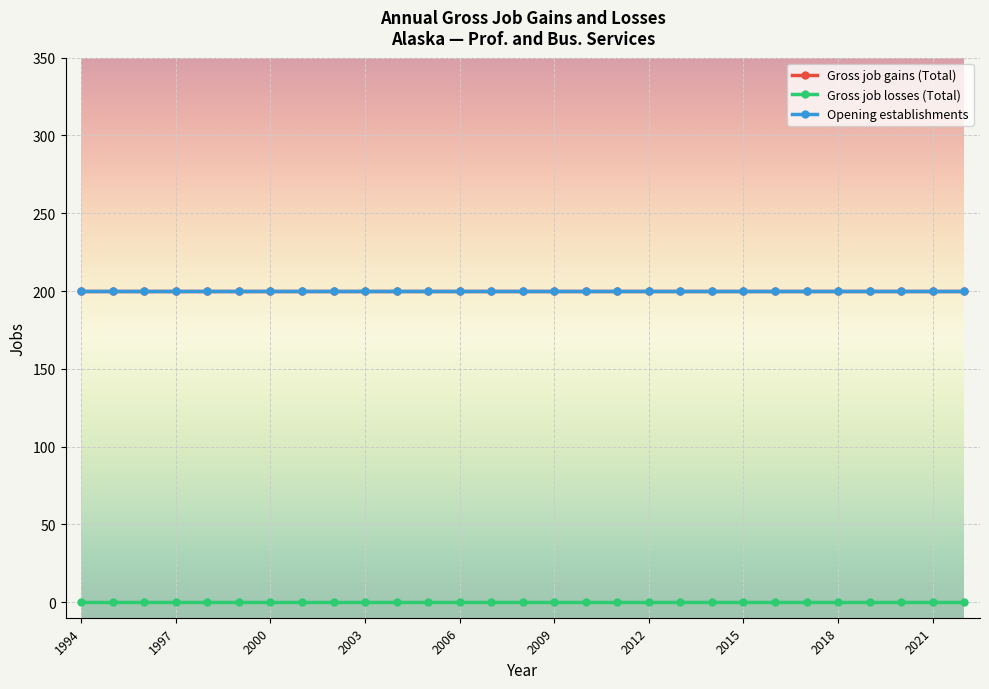

True or false: Gross job gains (Total) has more than 2 points higher than both neighbors.

False